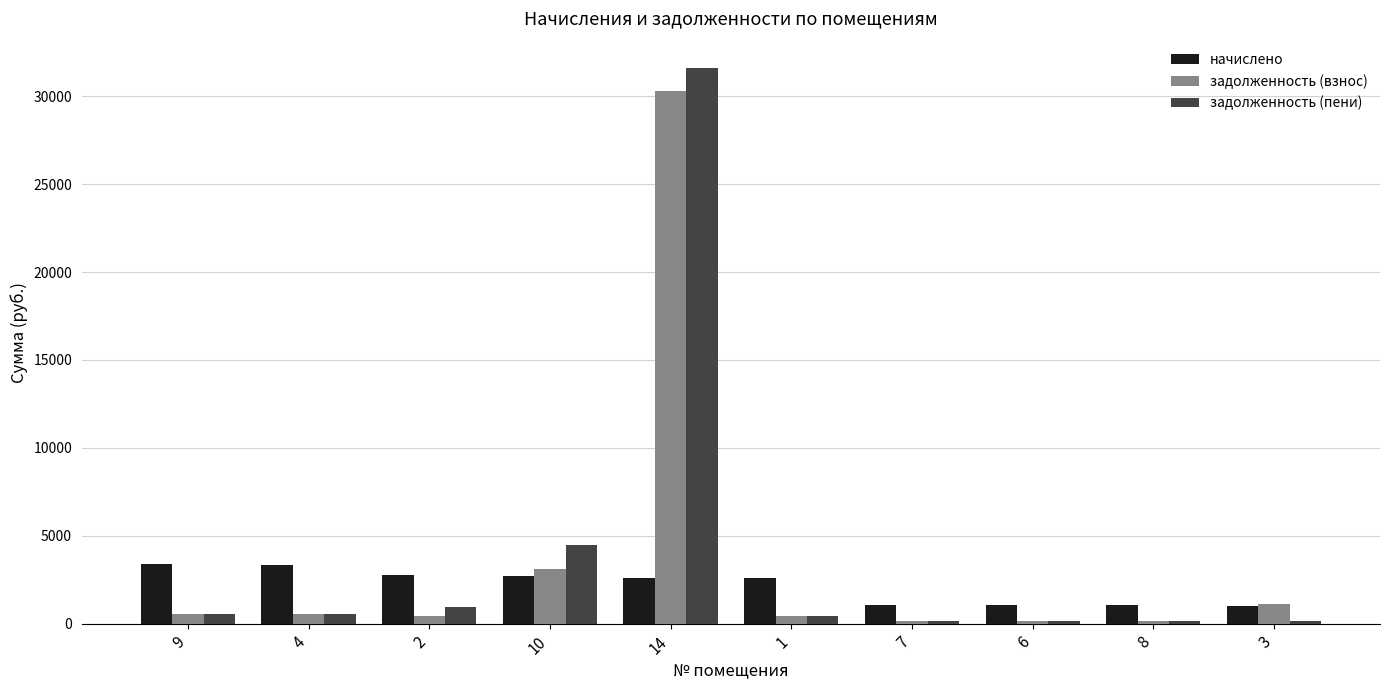

Is the value of начислено at 14 greater than the value of задолженность (взнос) at 14?

No